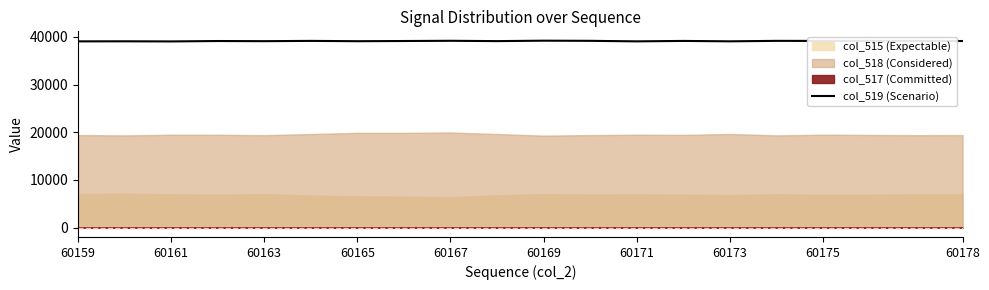

The value of col_519 (Scenario) at 60165 is 39106. True or false?

True